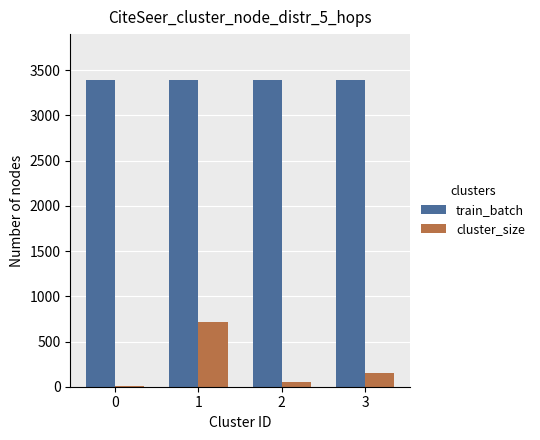

Reading left to right, what are all the values shown in this chart?

train_batch: 0=3391	1=3391	2=3391	3=3391
cluster_size: 0=12	1=720	2=53	3=151